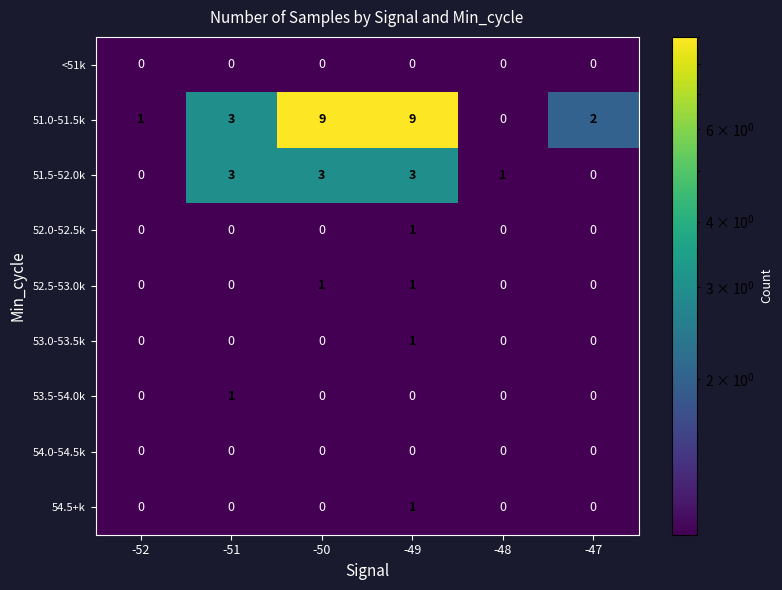

How many data points does each series have?

6